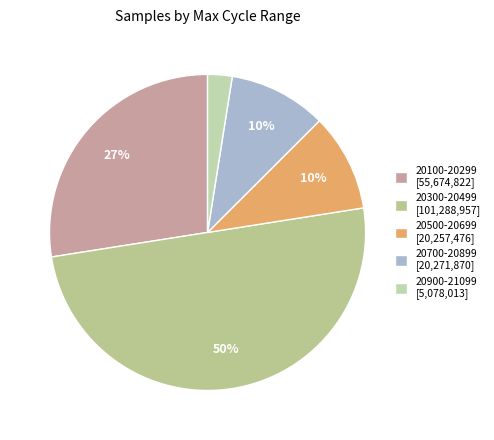

How many slices are in this pie chart?

5